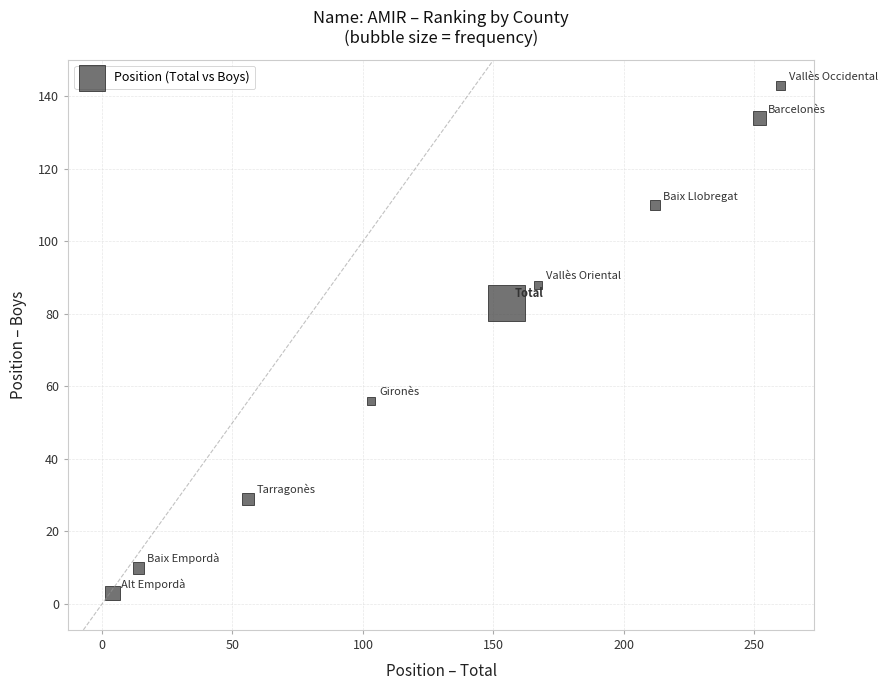

What Y value in the scatter plot is closest to 73?

83